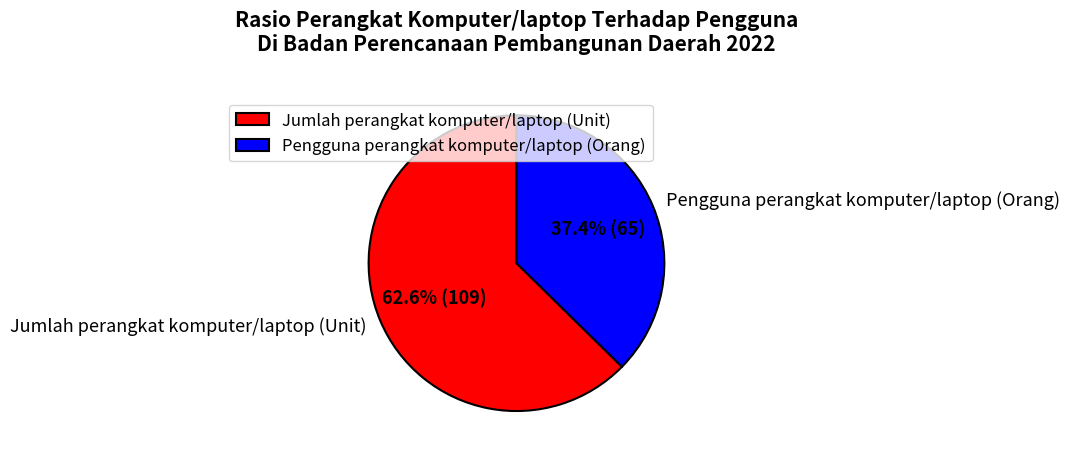

Count the number of slices in the pie.

2